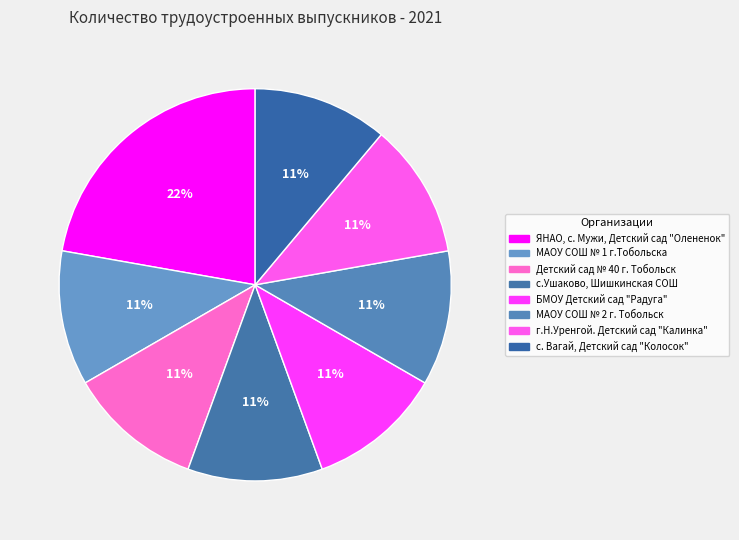

The Детский сад № 40 г. Тобольск slice represents 11% of the pie. True or false?

True